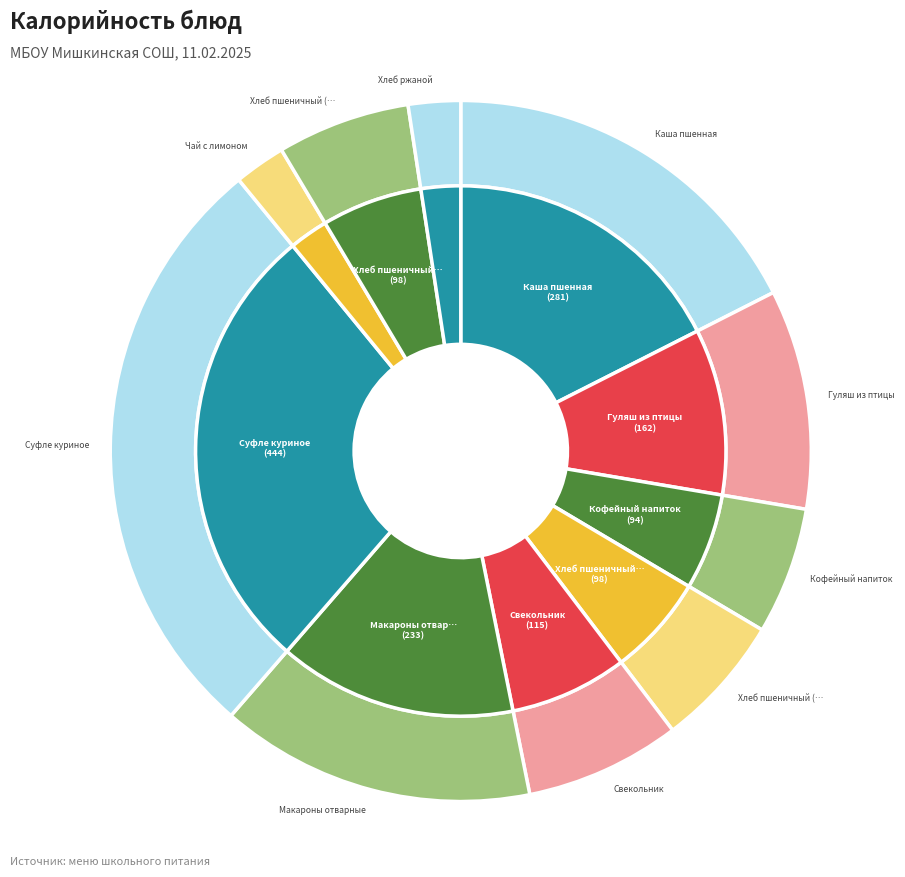

Is there a majority slice in this chart?

No